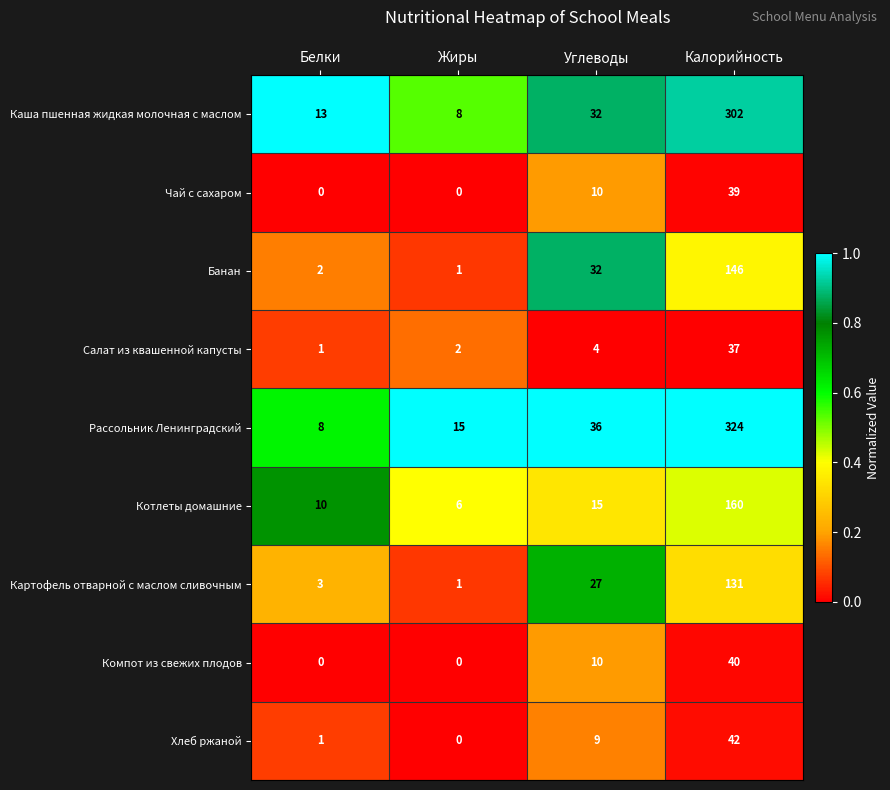

Which series has the largest total across all categories?

Рассольник Ленинградский